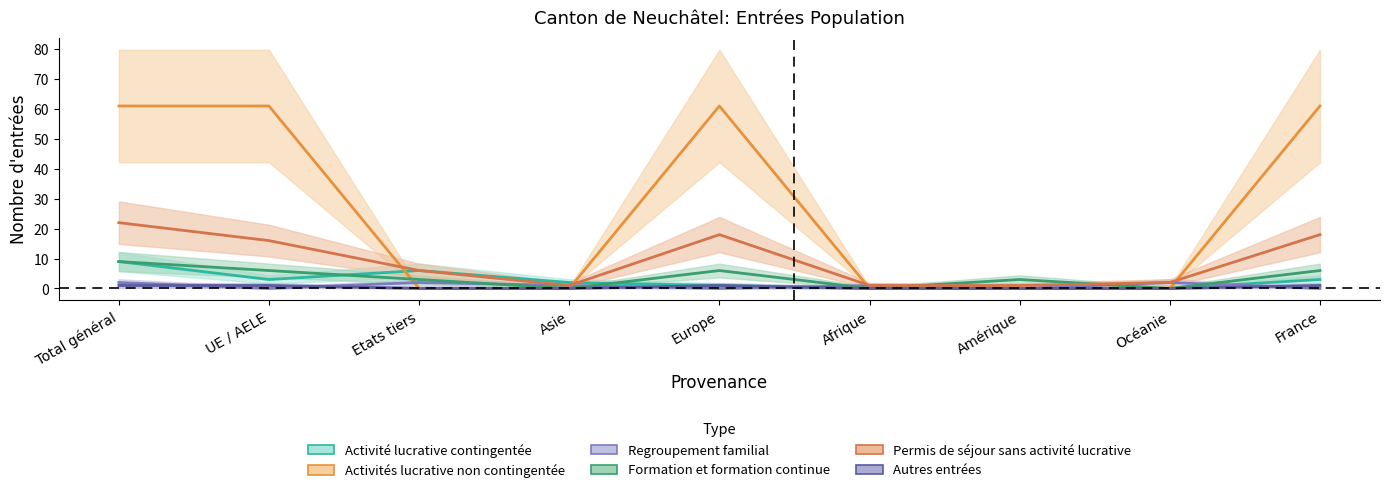

What is the value of the Autres entrées point at the 5th from the left?

1